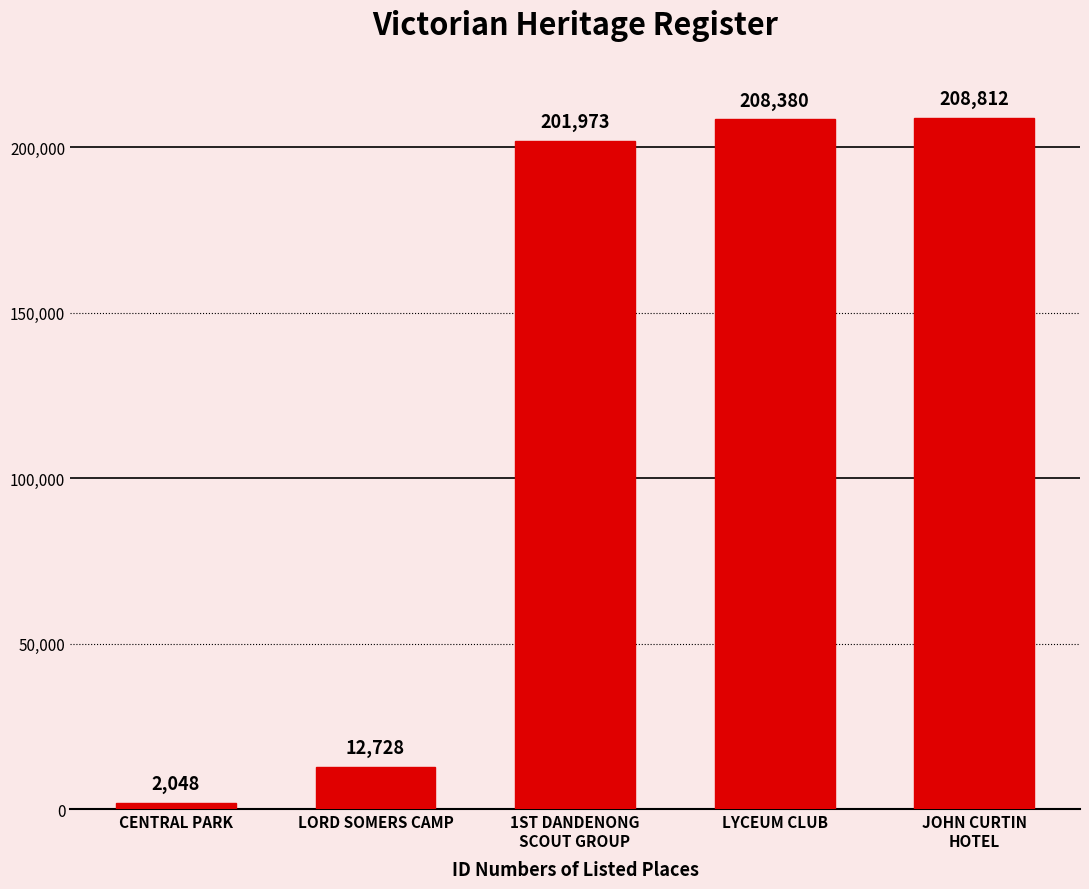

What is the average value?

126788